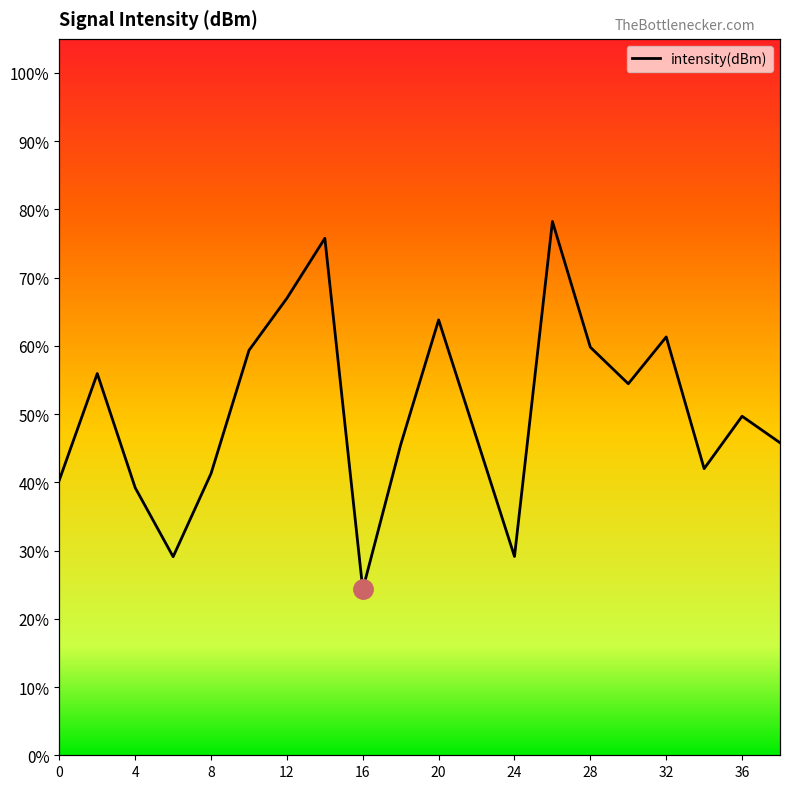

The value at 32 is 61.3. True or false?

True